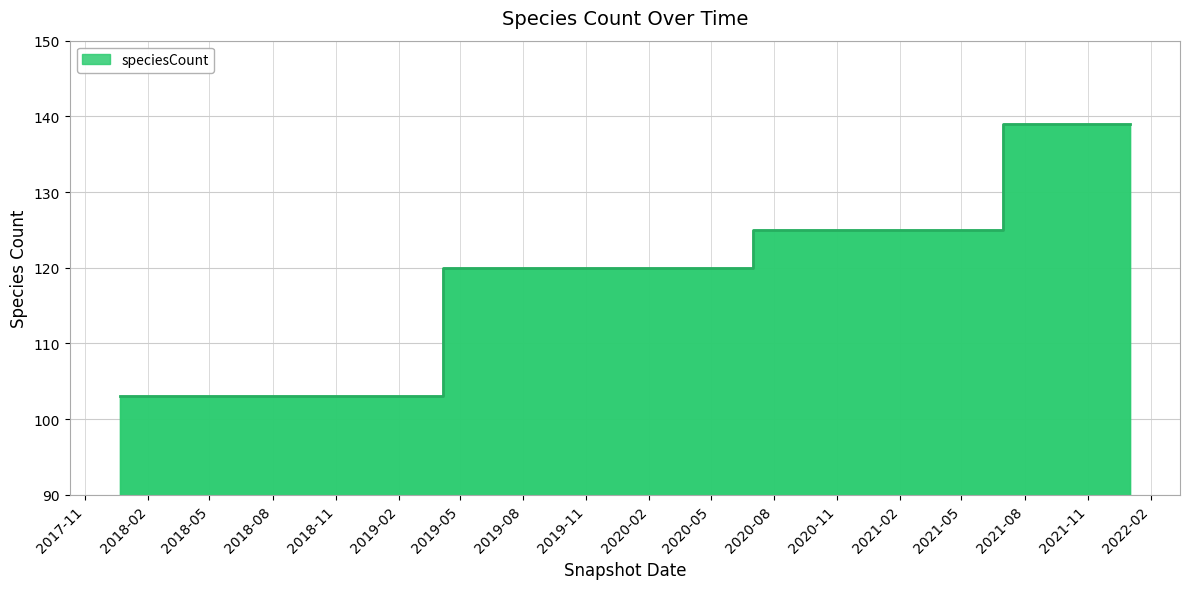

True or false: the data shows 120 at 2019-07-01.

True